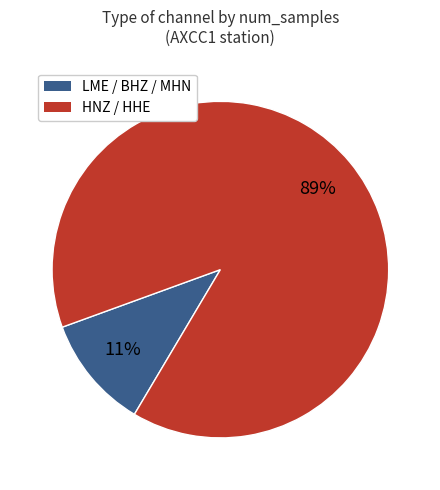

Which slice represents more than half of the pie?

HNZ / HHE